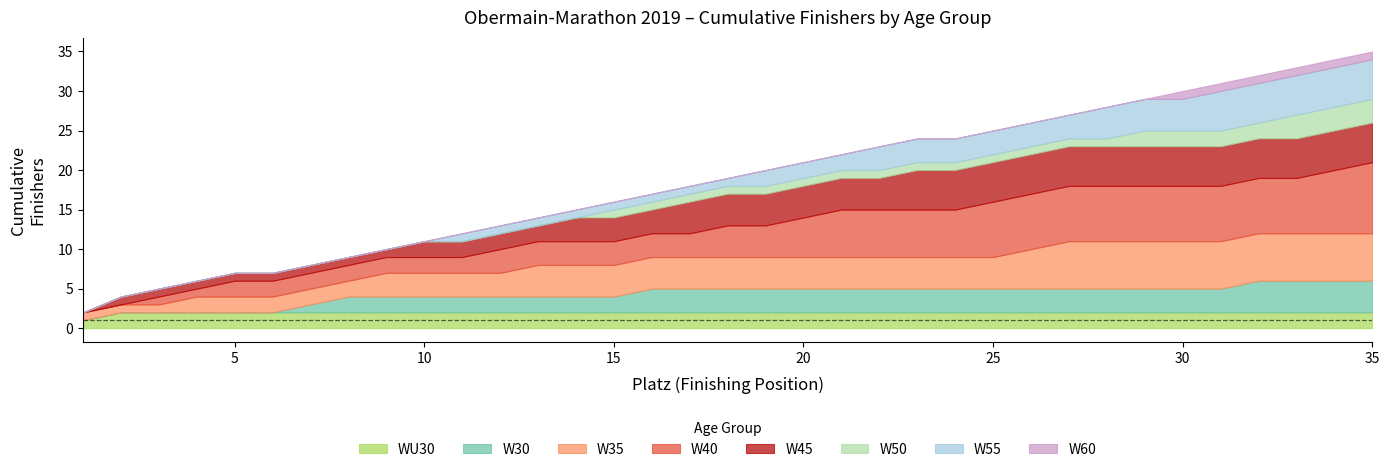

How many lines are shown in the chart?

8